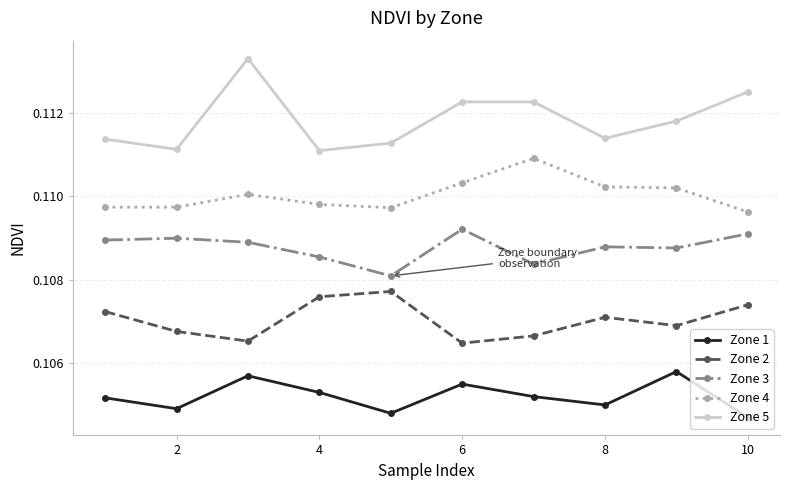

Which series has the largest total across all categories?

Zone 5